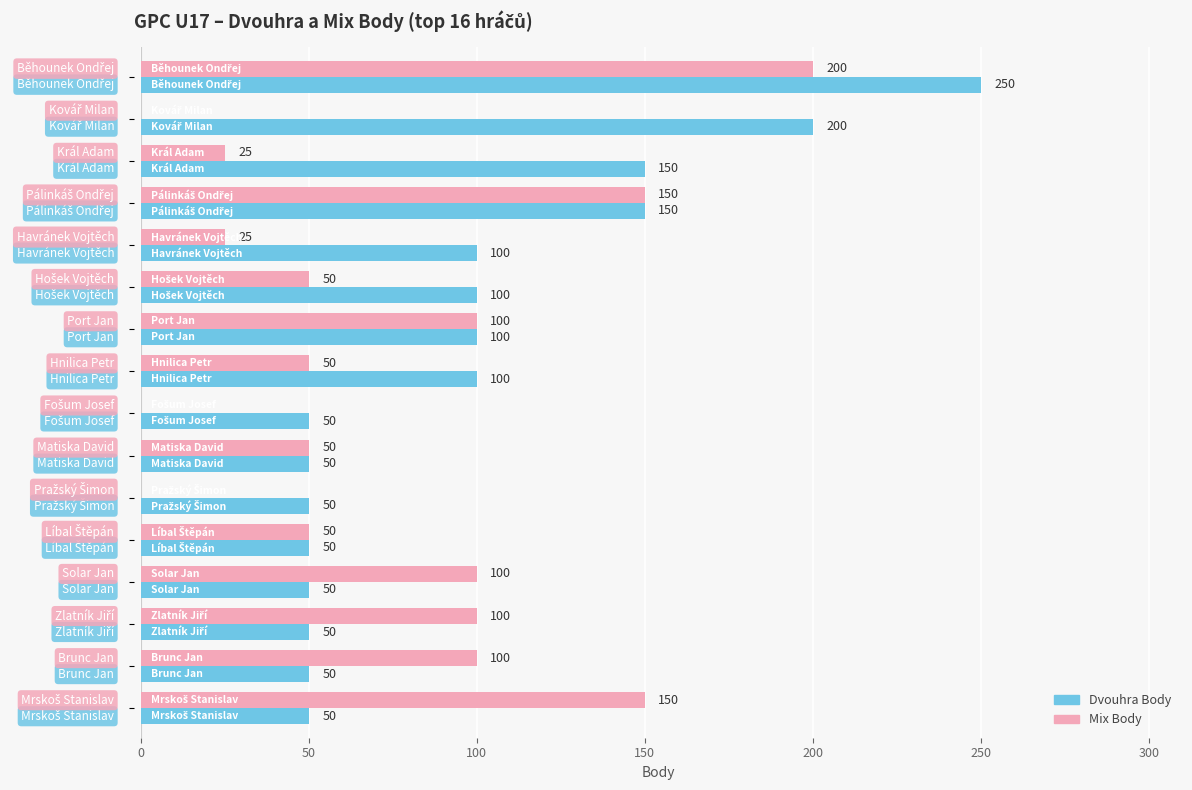

What is the sum of all Dvouhra Body values?

1550